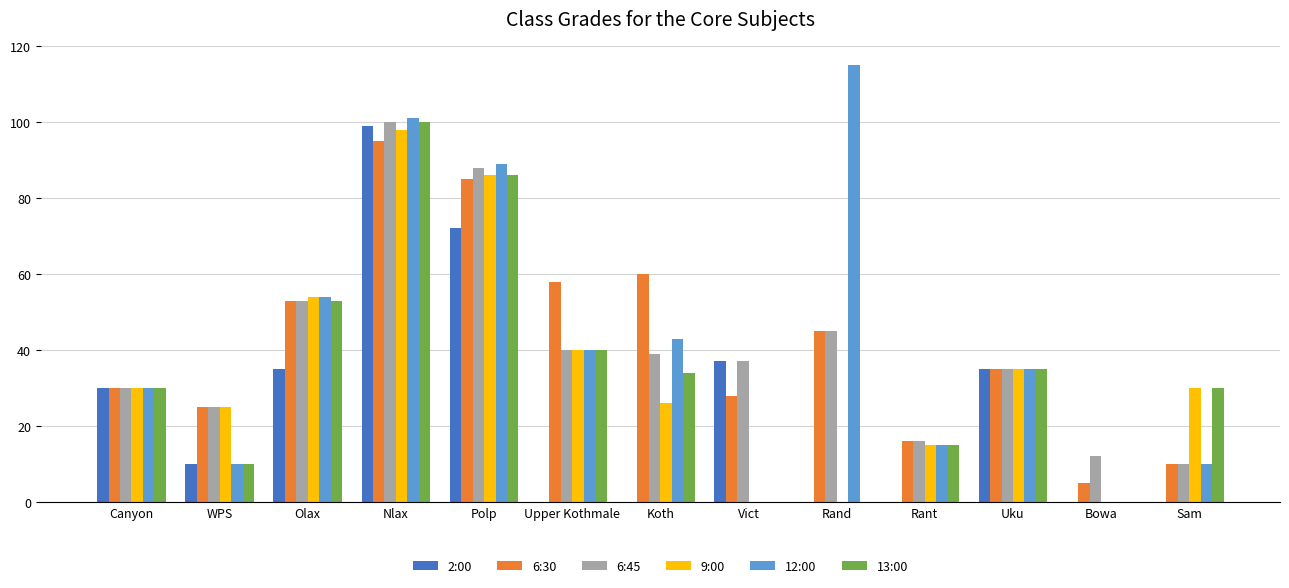

Reading right to left, what are all the values shown in this chart?

2:00: 0	0	35	0	0	37	0	0	72	99	35	10	30
6:30: 10	5	35	16	45	28	60	58	85	95	53	25	30
6:45: 10	12	35	16	45	37	39	40	88	100	53	25	30
9:00: 30	0	35	15	0	0	26	40	86	98	54	25	30
12:00: 10	0	35	15	115	0	43	40	89	101	54	10	30
13:00: 30	0	35	15	0	0	34	40	86	100	53	10	30